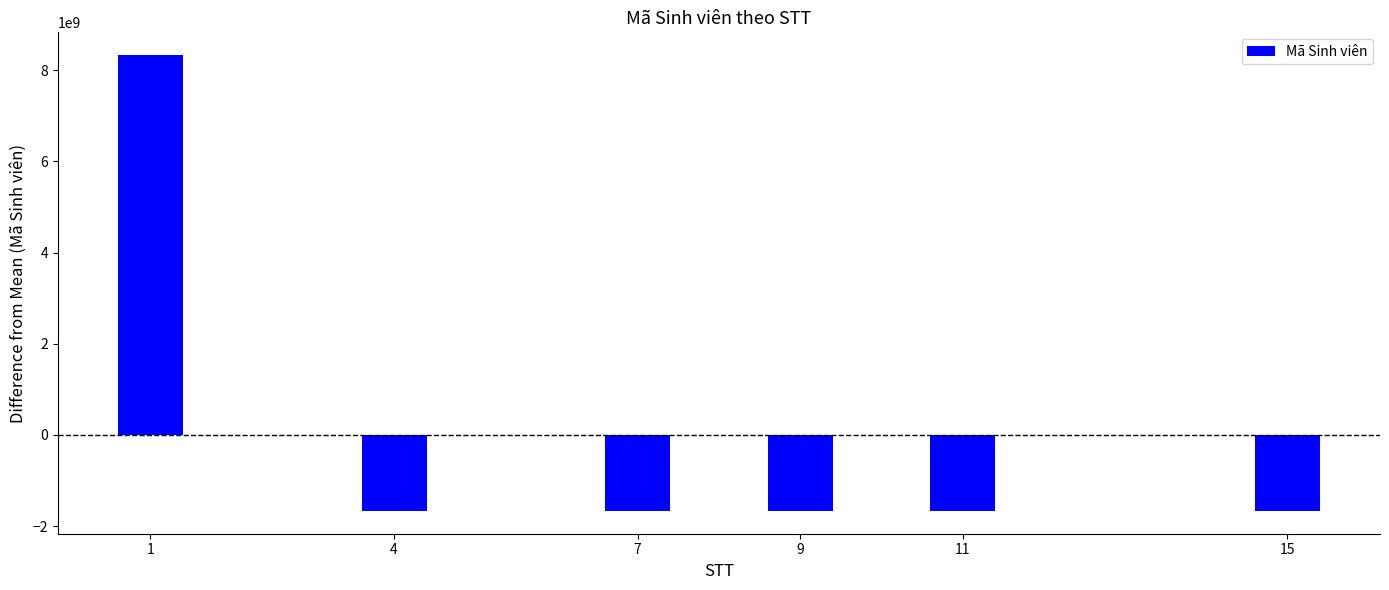

At which label is the value closest to 3333333206?

15